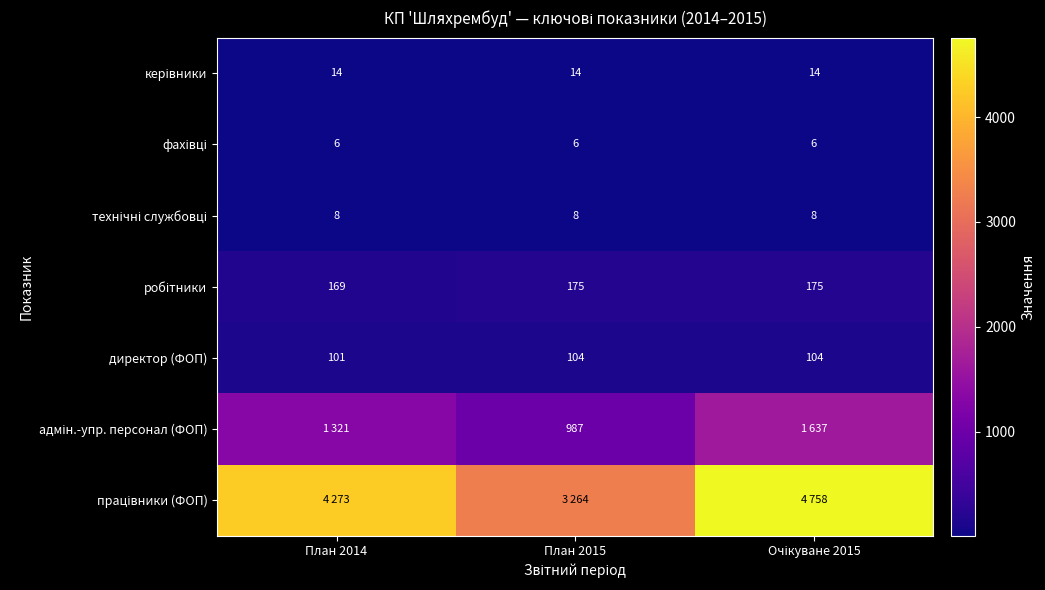

True or false: директор (ФОП) has a value of 104 at План 2015.

True